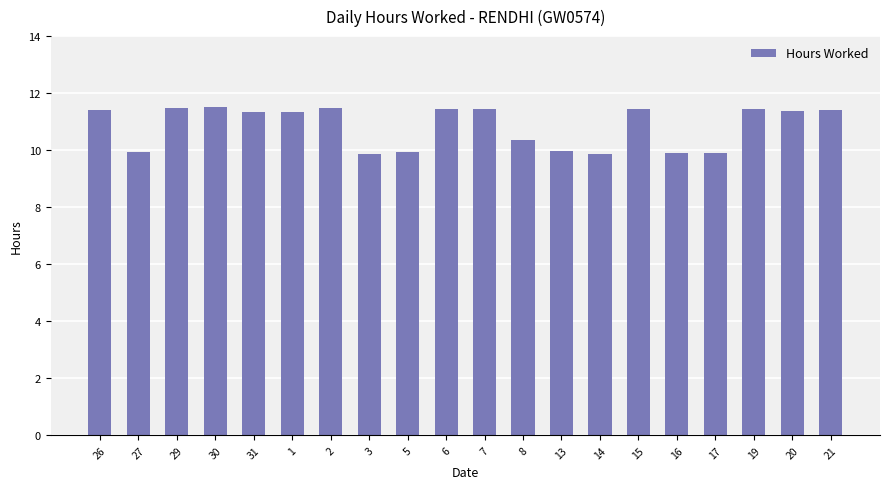

What is the label of the 2nd bar from the left?

27